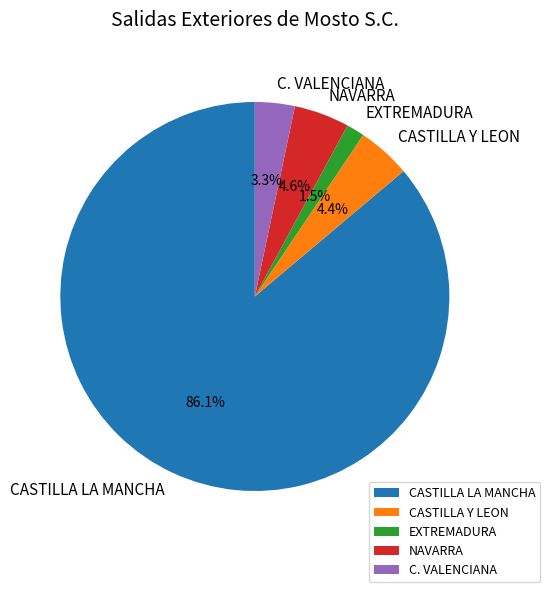

Which slice is the smallest?

EXTREMADURA